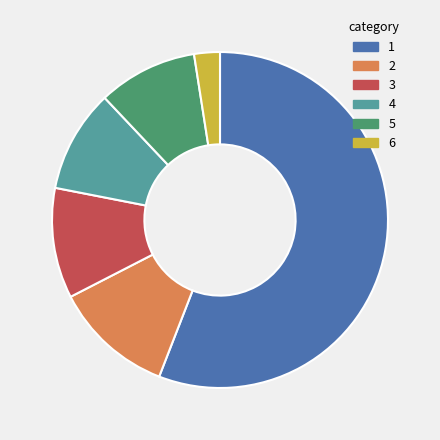

How many slices are in this pie chart?

6